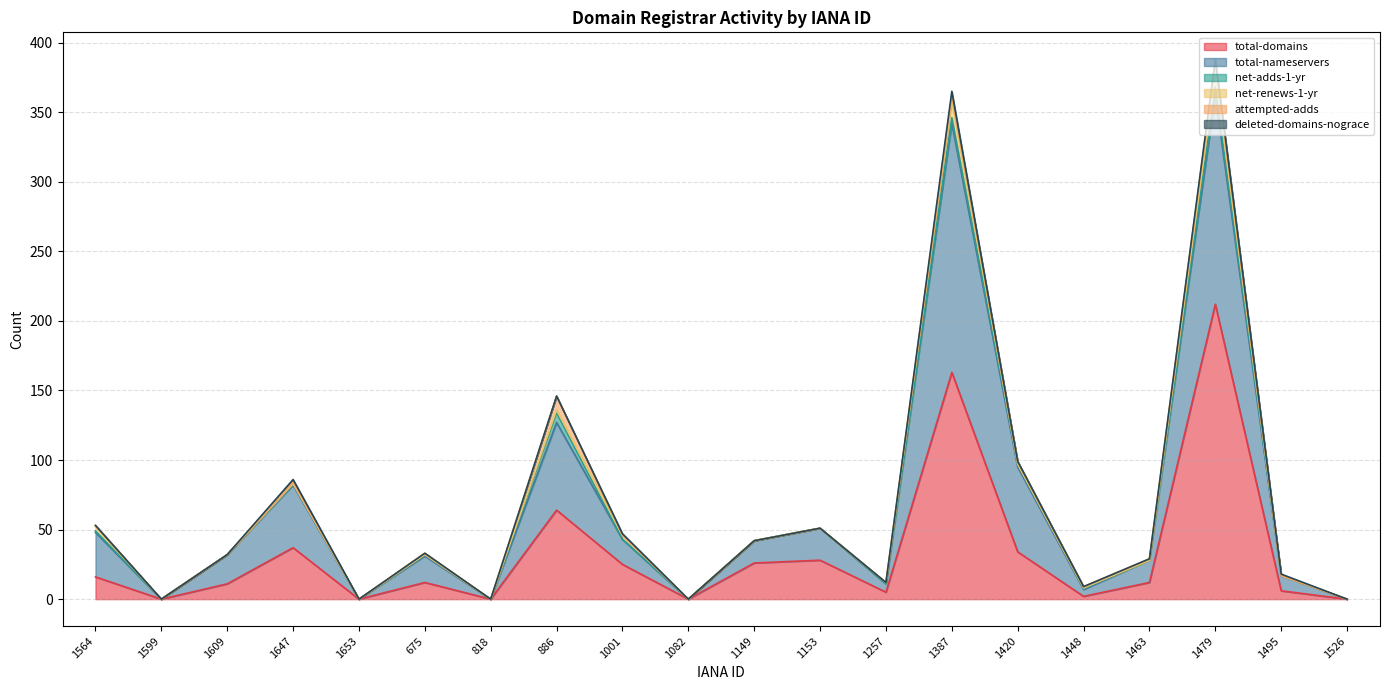

Is it true that total-domains equals 8 at 1257?

False